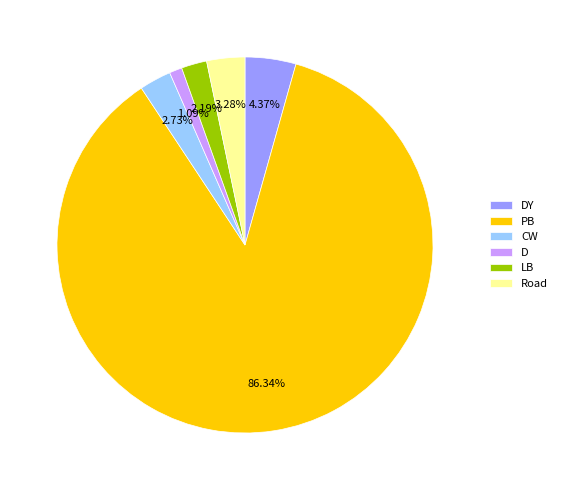

Which slice is the largest?

PB